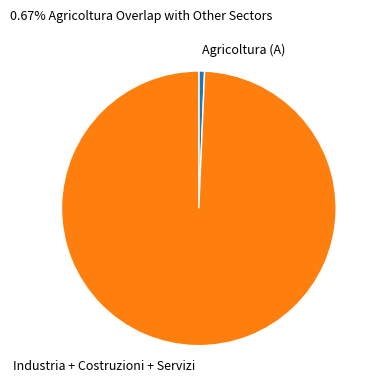

Which has a higher value, Agricoltura (A) or Industria + Costruzioni + Servizi?

Industria + Costruzioni + Servizi